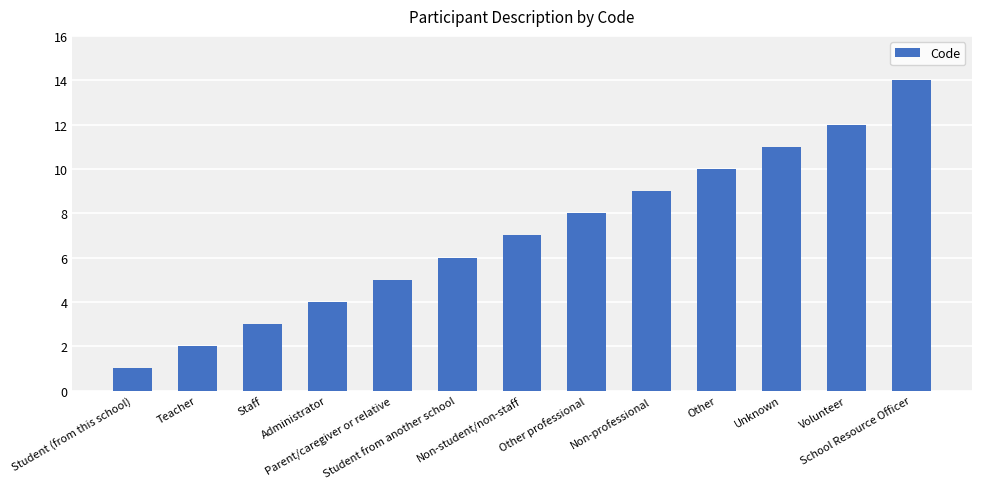

What is the average value?

7